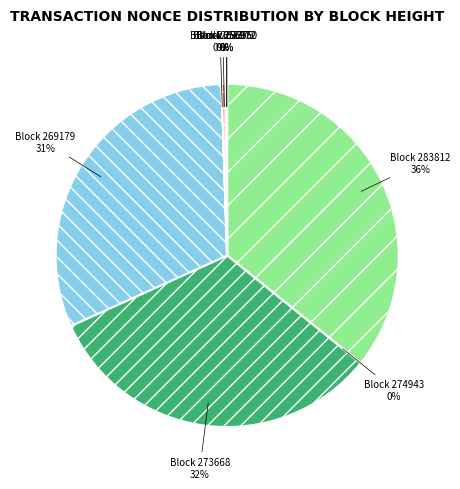

Is there any slice that represents more than half of the pie?

No